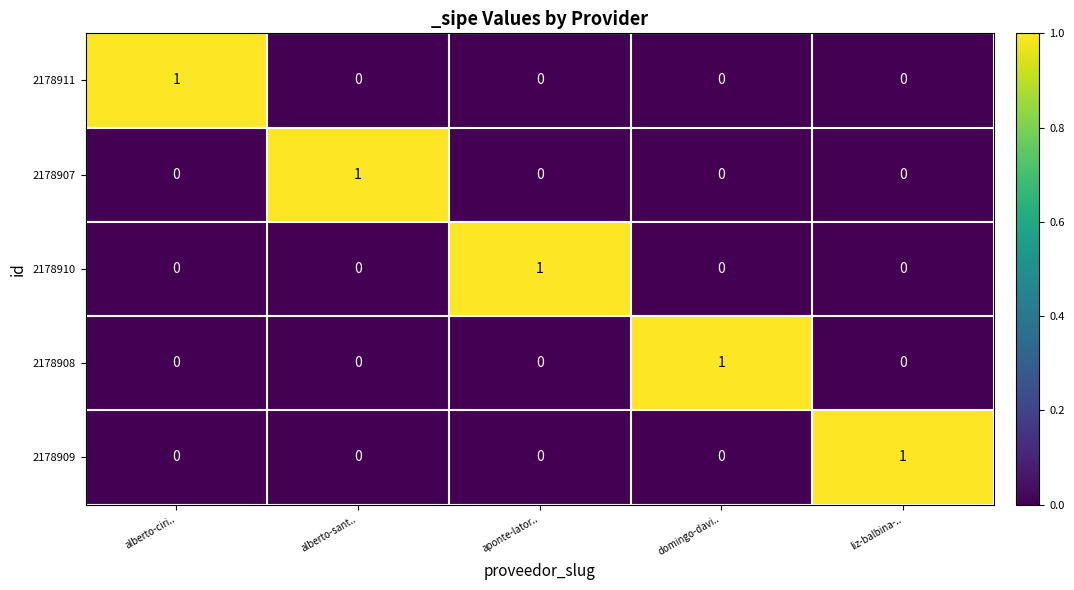

Is the value of 2178907 at alberto-ciri.. greater than the value of 2178911 at alberto-ciri..?

No